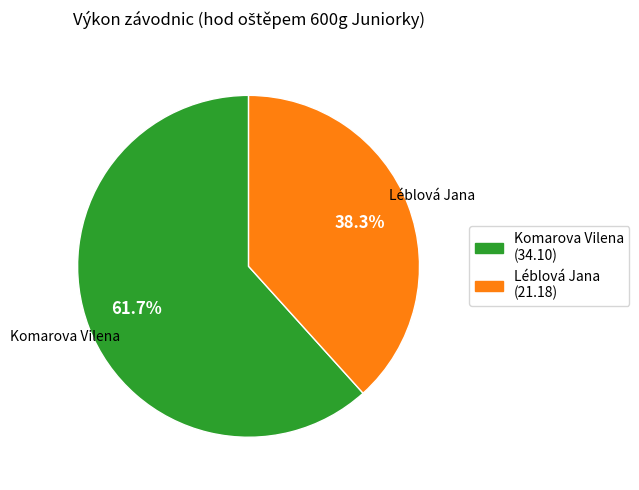

What is the smallest slice in the pie chart?

Léblová Jana